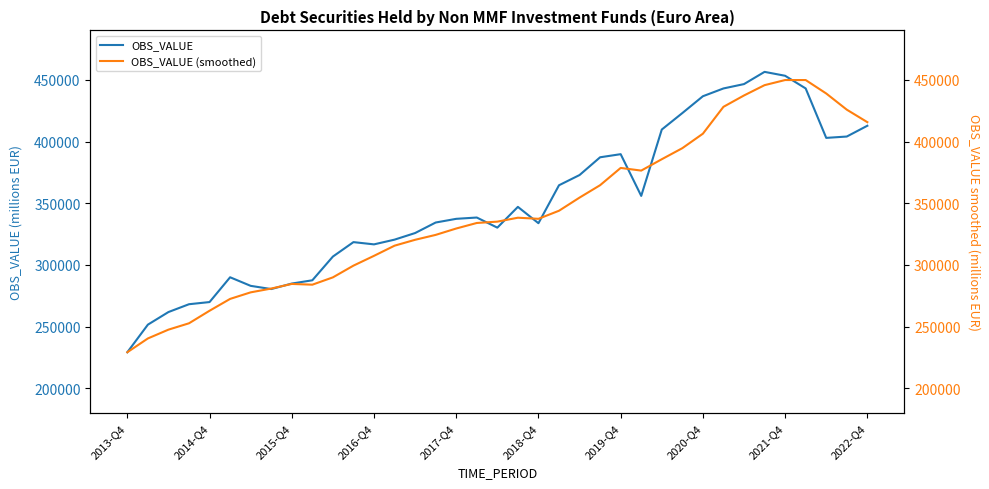

In OBS_VALUE, how many points are higher than both neighbors (excluding endpoints)?

6